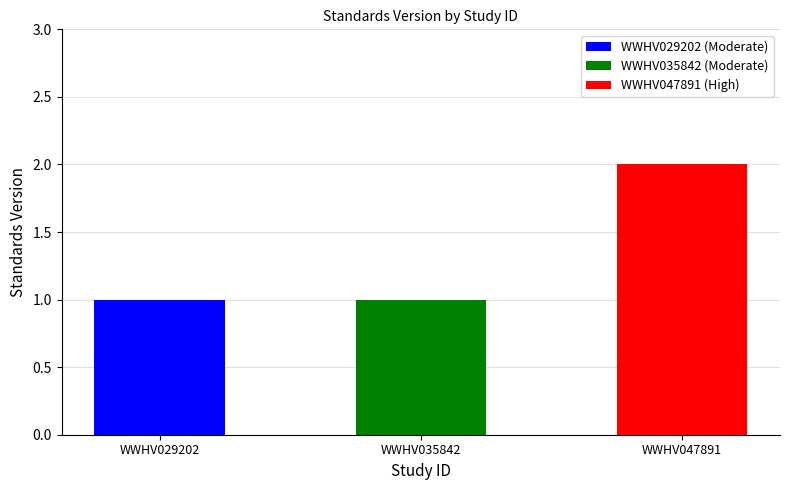

Rank the categories by value from highest to lowest.

WWHV047891, WWHV029202, WWHV035842